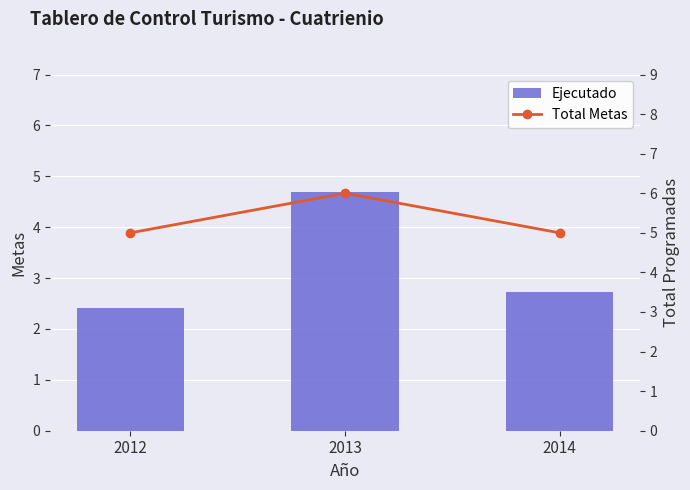

Reading right to left, list all the values displayed in this chart.

Ejecutado: 2.7	4.7	2.4
Total Metas: 5.0	6.0	5.0